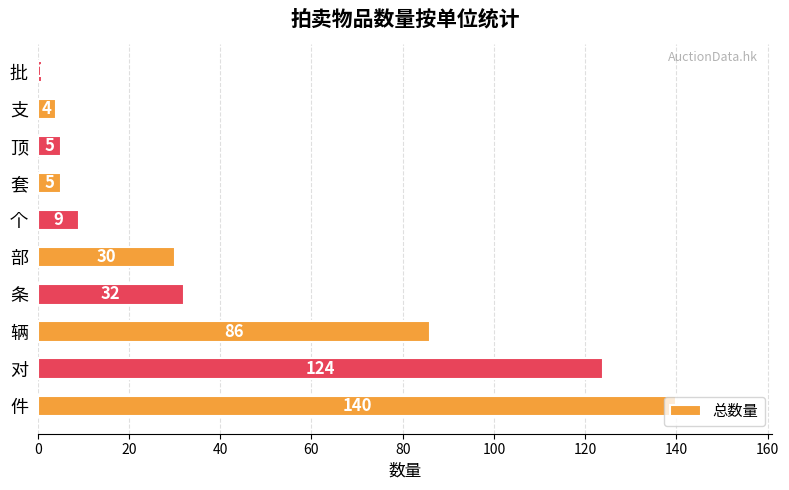

Is it true that the value at 件 is 140?

True